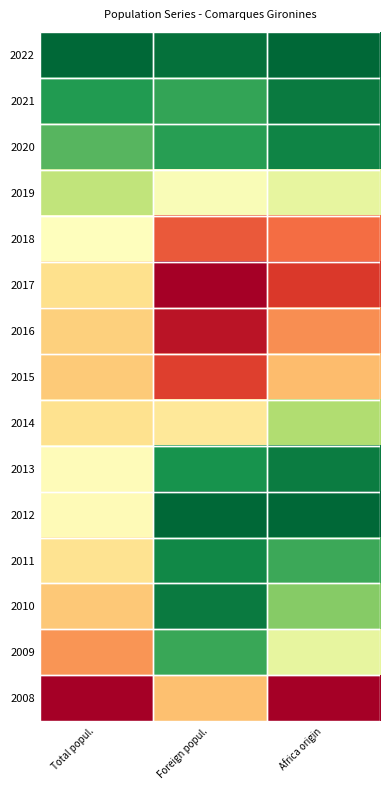

What is the difference between the highest and lowest values at Foreign popul.?

1.0